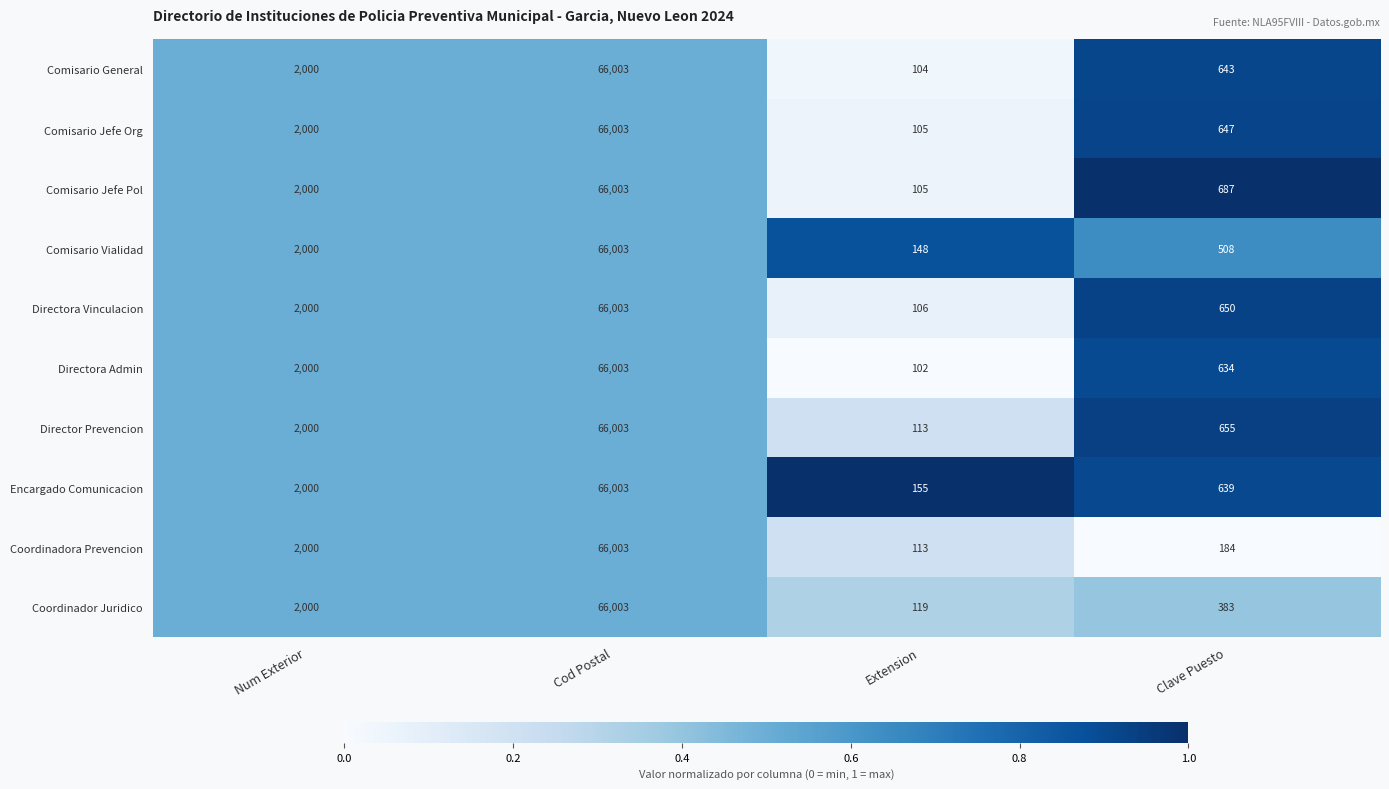

What is the difference between the highest and lowest values at Clave Puesto?

503